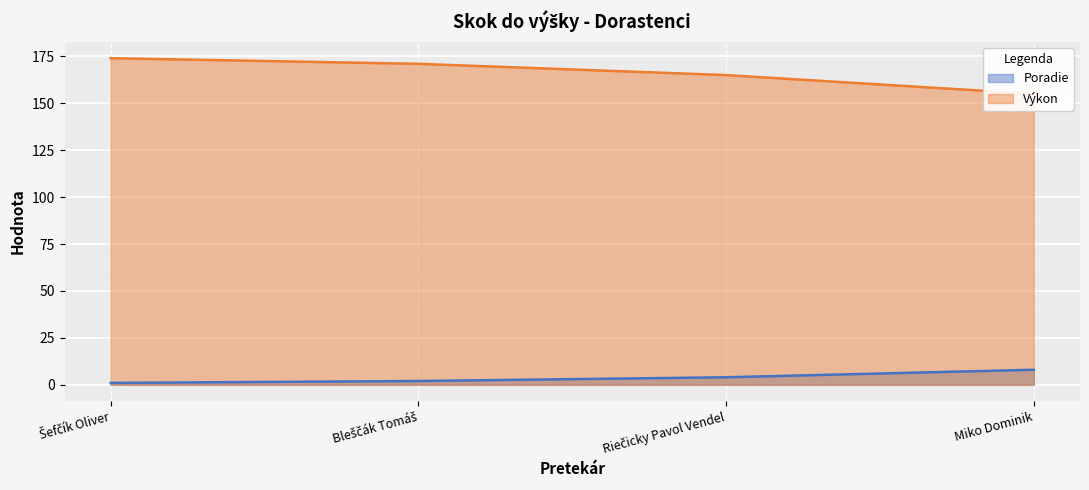

Rank the series at Riečicky Pavol Vendel from highest to lowest value.

Výkon, Poradie